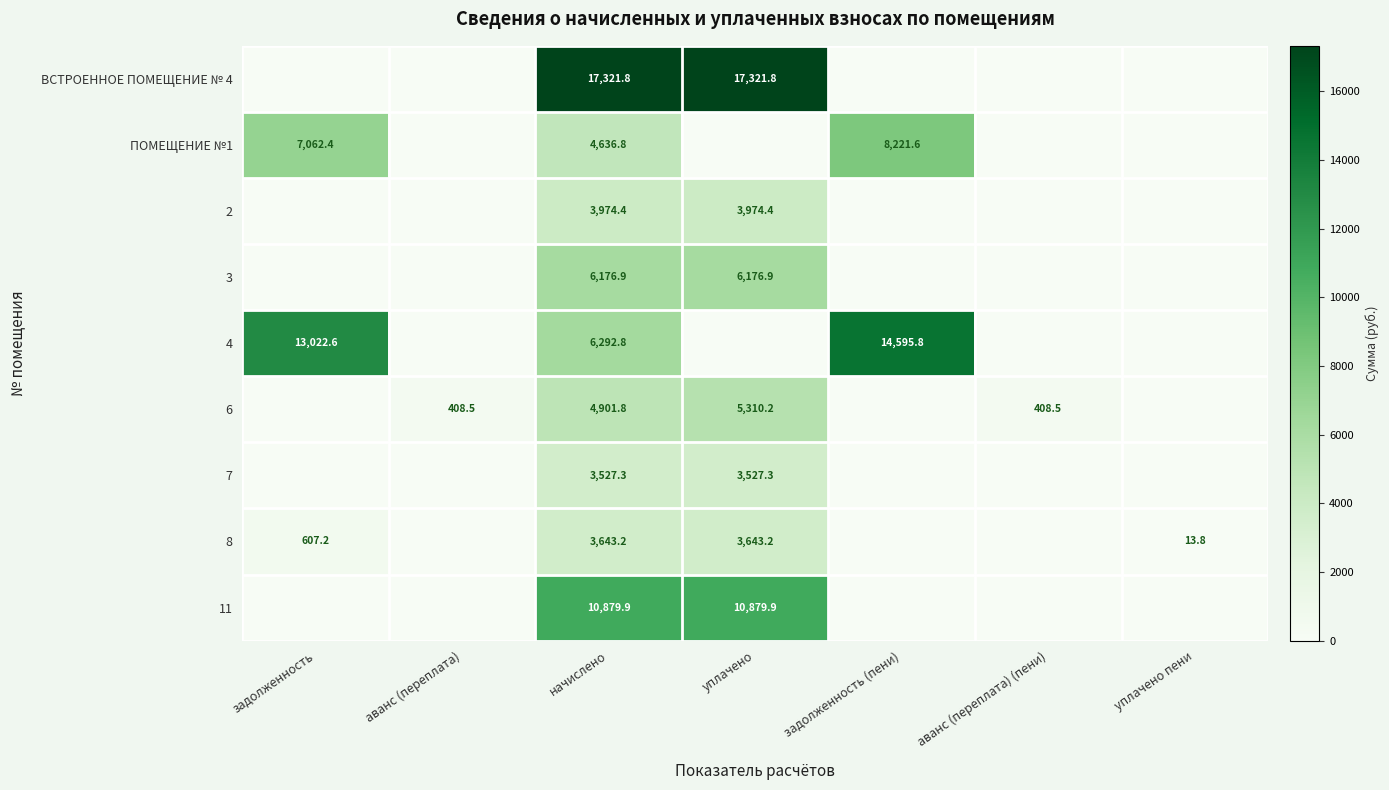

What is the difference between the highest and lowest values at задолженность?

13022.6